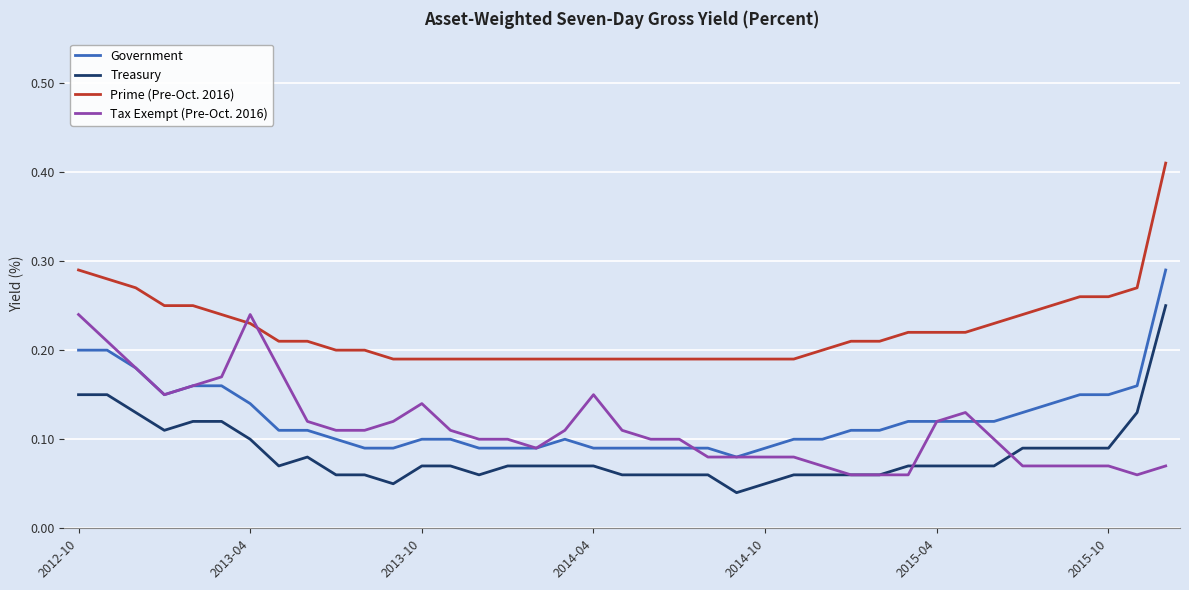

Is this an area chart (filled region under the line)?

No